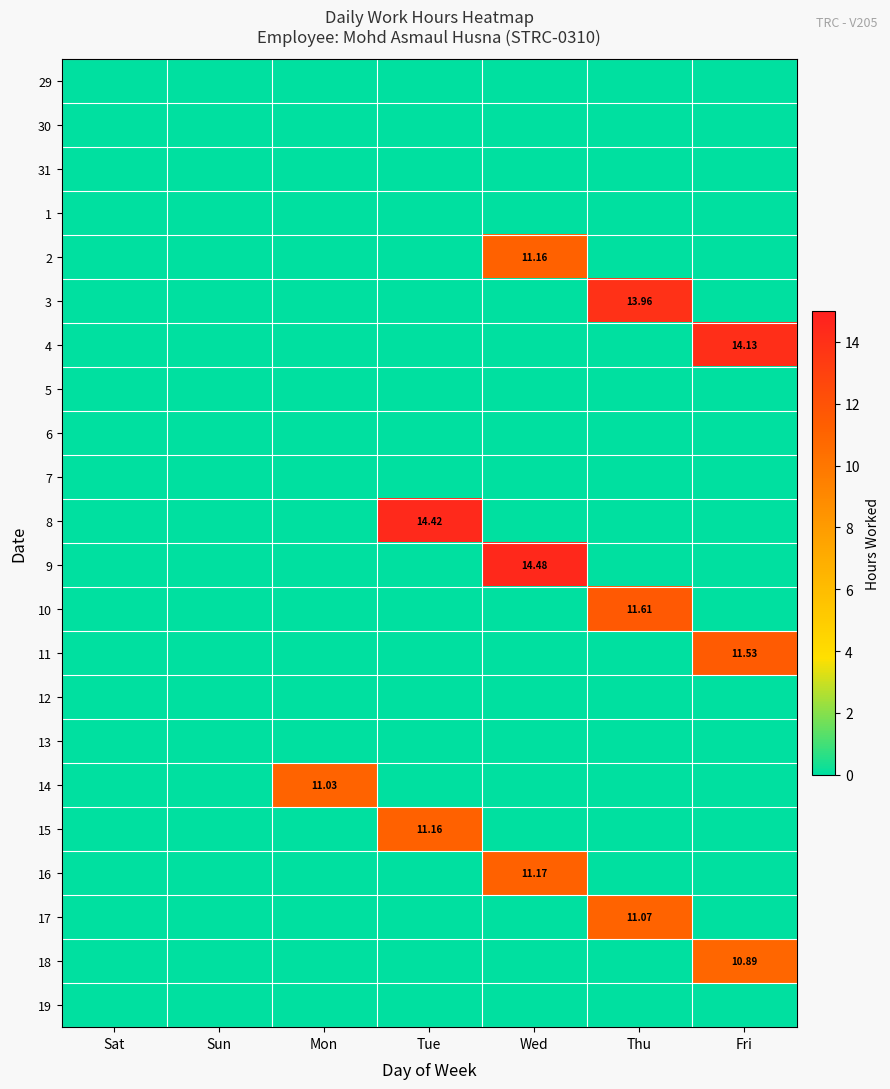

Is the value of 9 at Sun greater than the value of 4 at Sat?

No